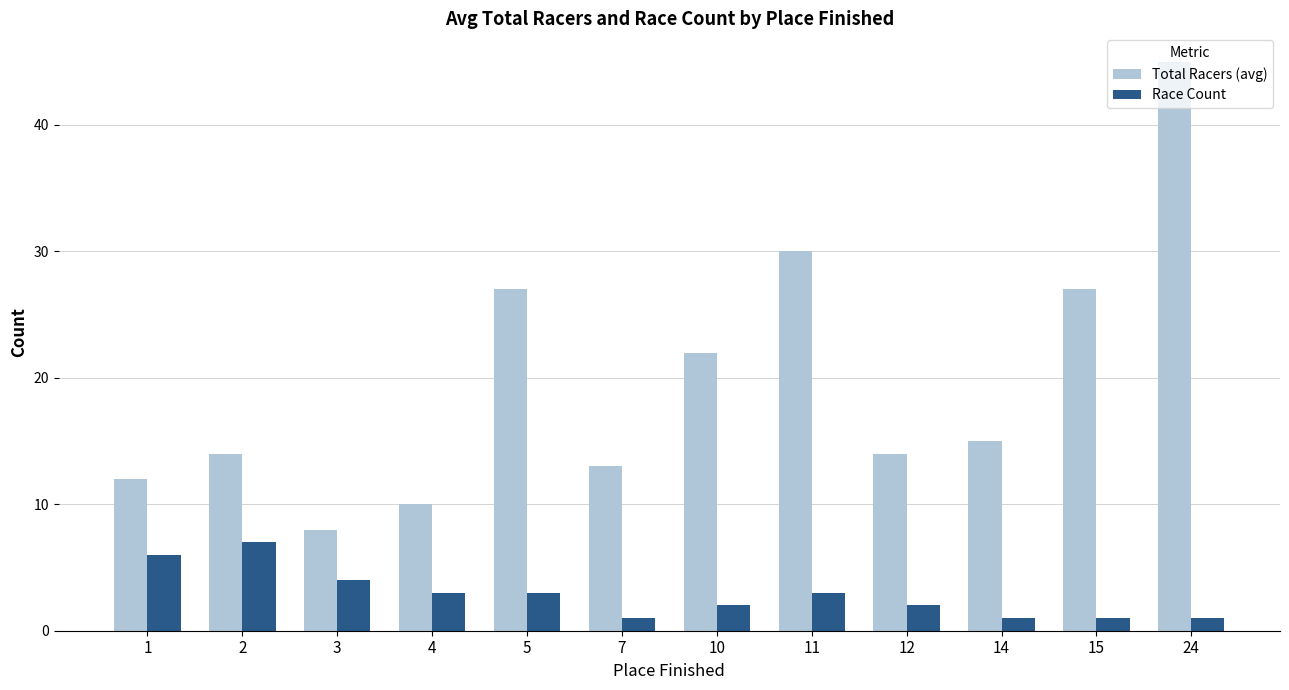

Rank the series by their maximum value, from highest to lowest.

Total Racers (avg), Race Count